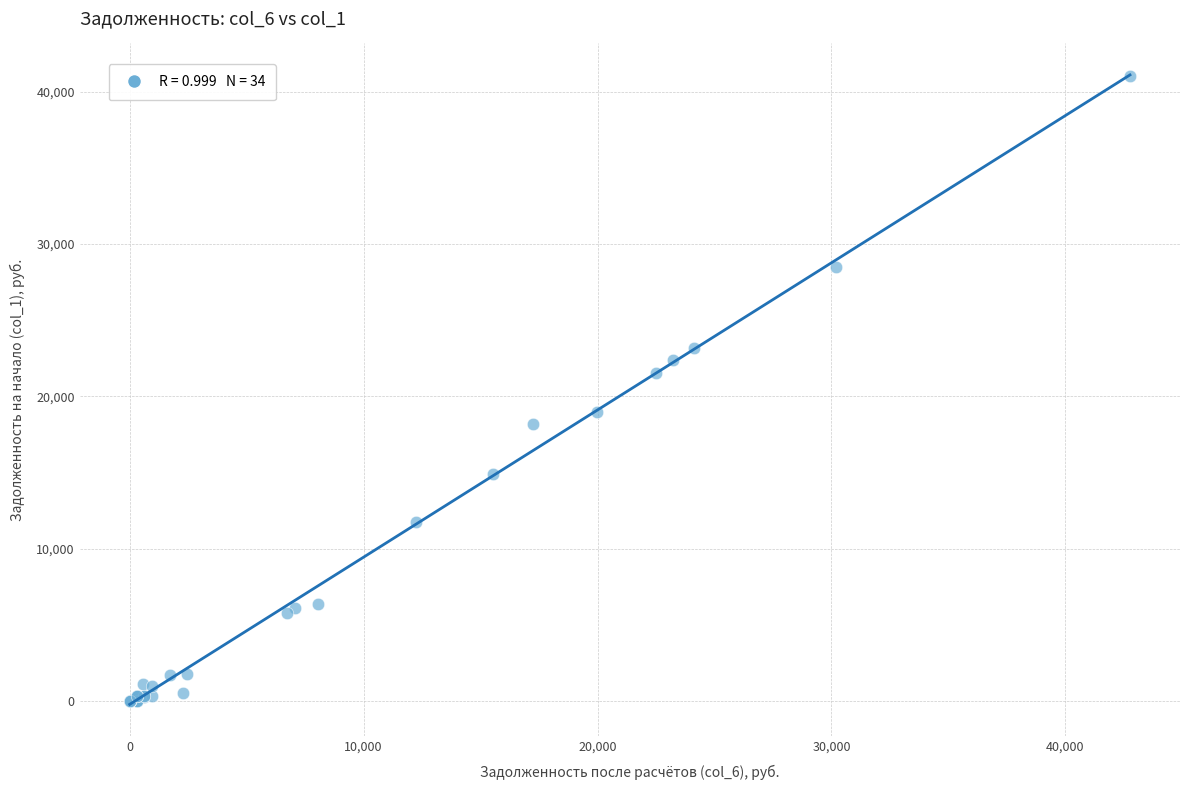

What Y value in the scatter plot is closest to 20530?

21544.0